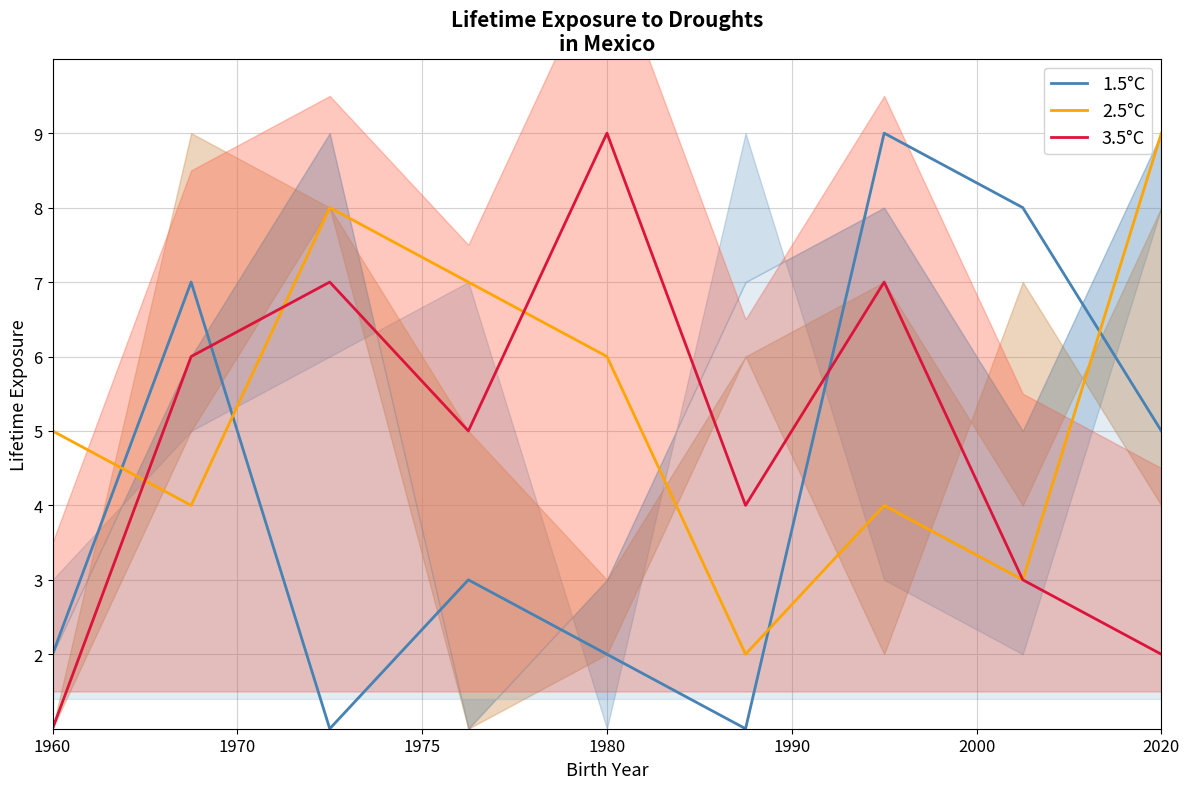

What is the minimum value for 1.5°C?

1